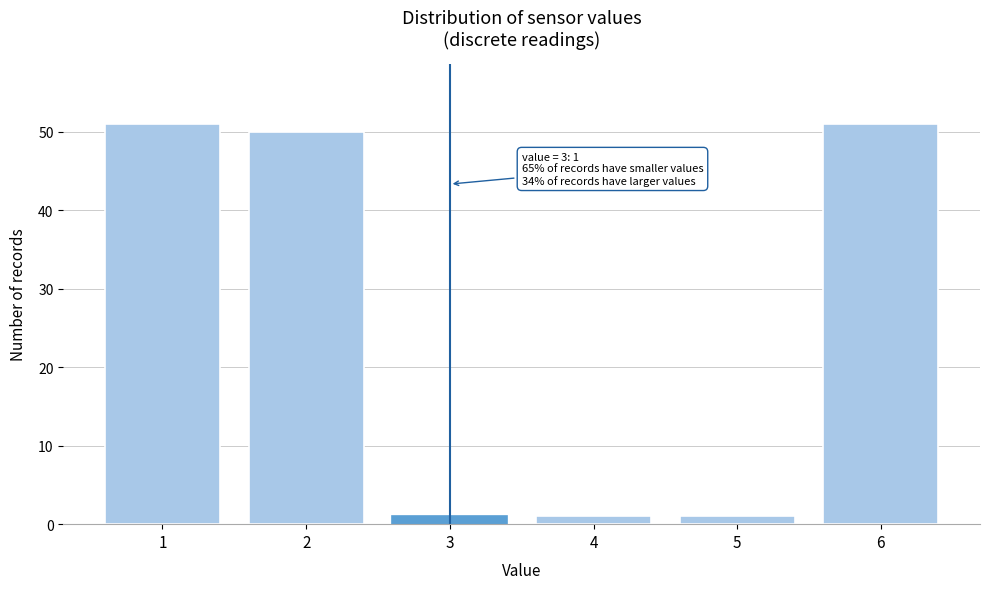

Reading left to right, extract all data points from this chart.

51	50	1	1	1	51